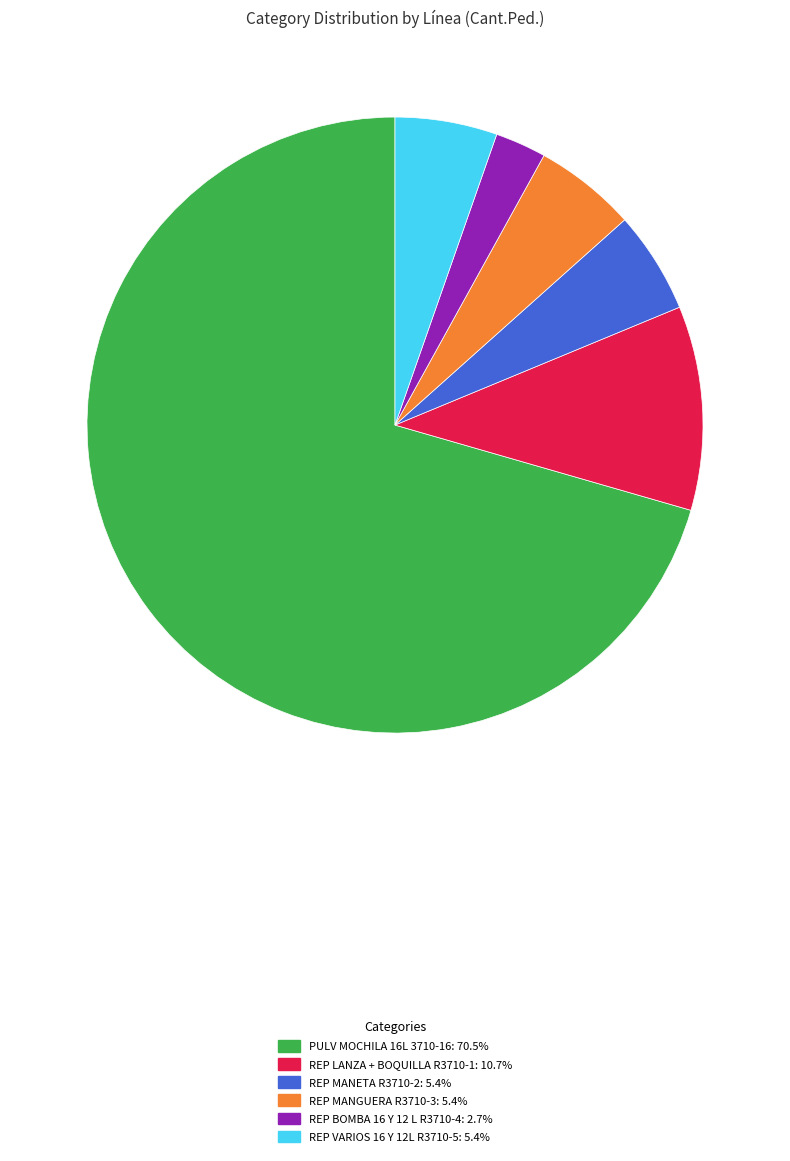

Is there any slice that represents more than half of the pie?

Yes